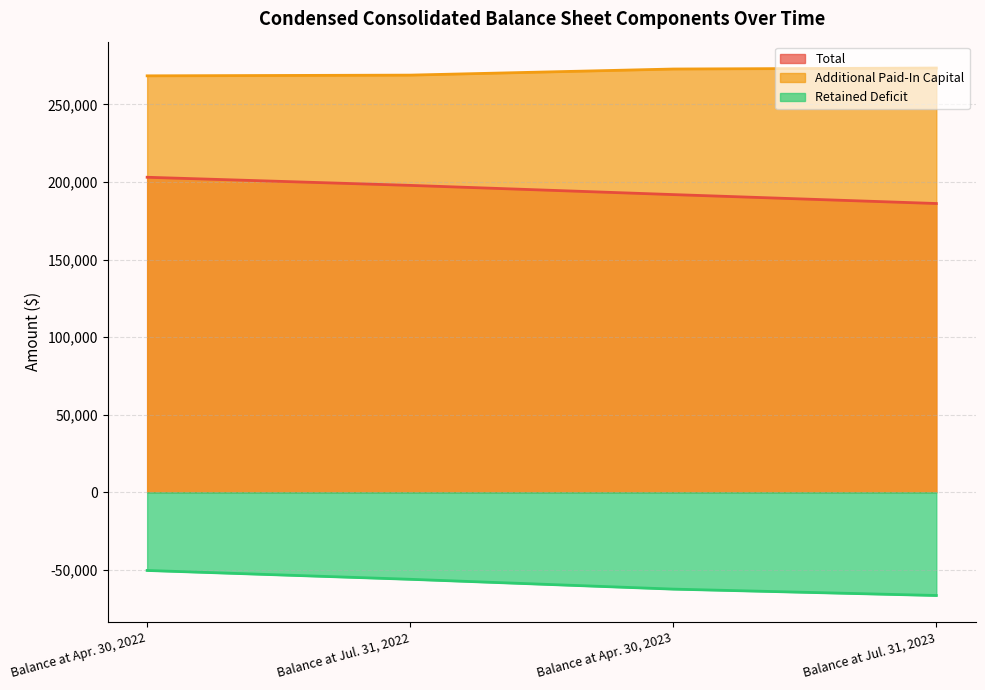

The value of Additional Paid-In Capital at Balance at Apr. 30, 2023 is 434417. True or false?

False